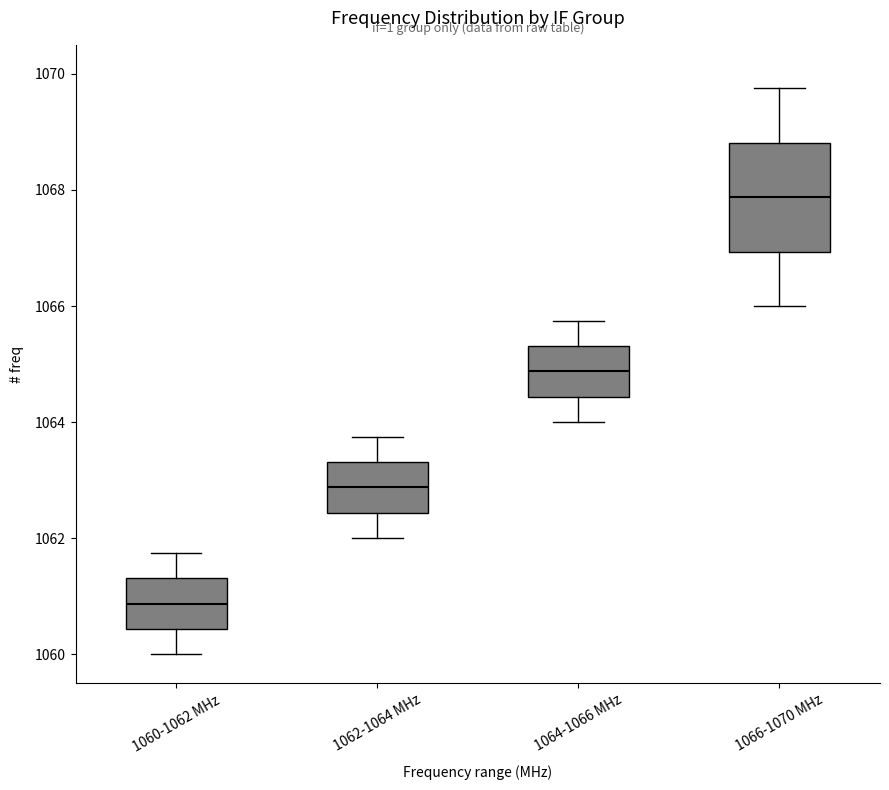

Reading left to right, transcribe this box plot: for each box, give where its median line is, the range the box spans, and where its two whiskers end, as read against the y-axis. The values are not printed on the chart, so give them approximately, as read against the axis.

1060-1062 MHz: median 1060.8, box 1060.4 to 1061.4, whiskers 1060.0 to 1061.8
1062-1064 MHz: median 1062.8, box 1062.4 to 1063.4, whiskers 1062.0 to 1063.8
1064-1066 MHz: median 1064.8, box 1064.4 to 1065.4, whiskers 1064.0 to 1065.8
1066-1070 MHz: median 1067.8, box 1067.0 to 1068.8, whiskers 1066.0 to 1069.8